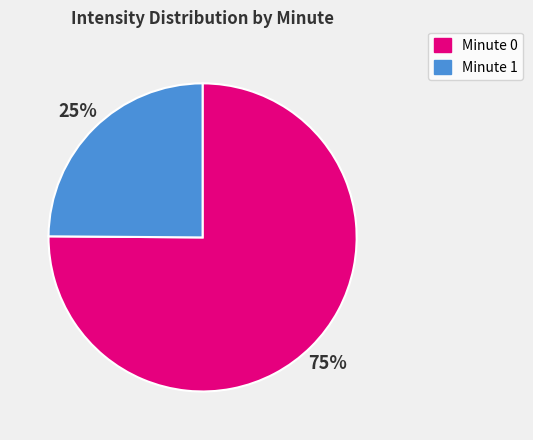

To the nearest percent, what is the difference between the largest and smallest slice percentages?

50%